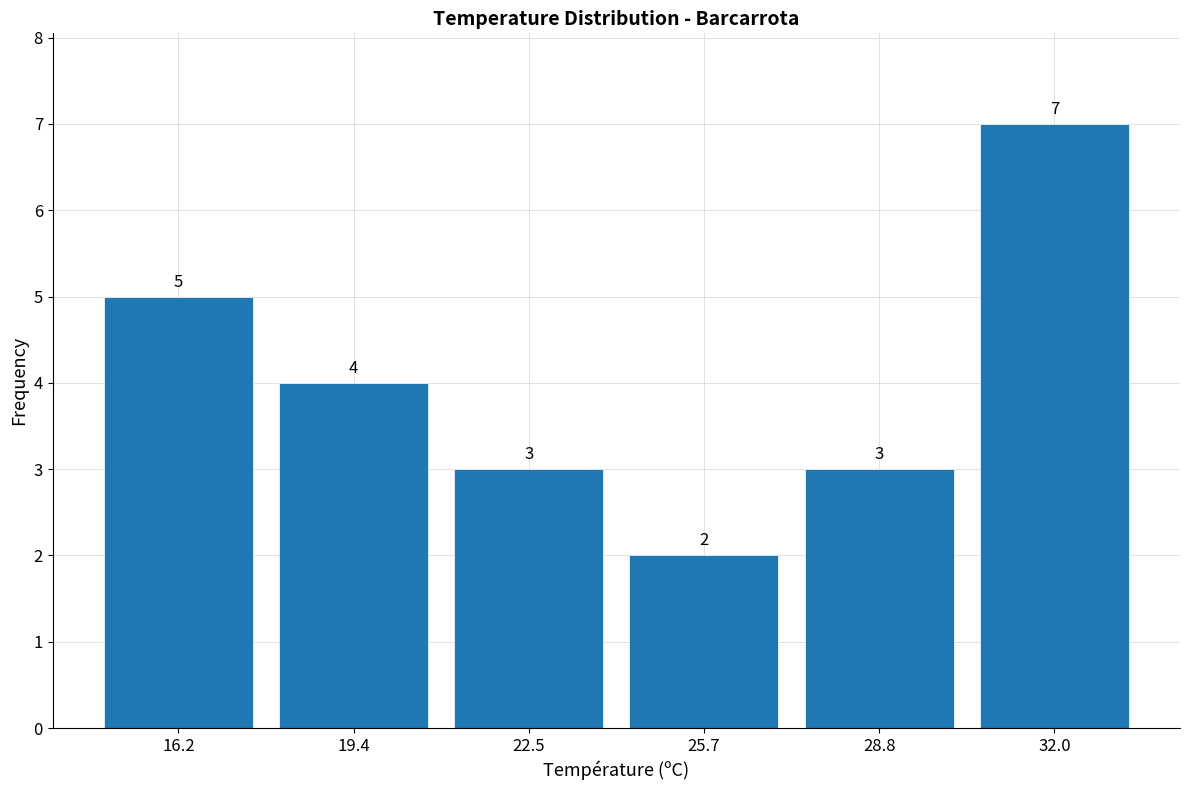

Reading left to right, list every bar in this chart as the range it spans on the x-axis followed by its height. The bar edges are not printed on the chart, so give them approximately, as read against the axis.

14.5 to 18.0: 5
18.0 to 21.0: 4
21.0 to 24.0: 3
24.0 to 27.5: 2
27.5 to 30.5: 3
30.5 to 33.5: 7